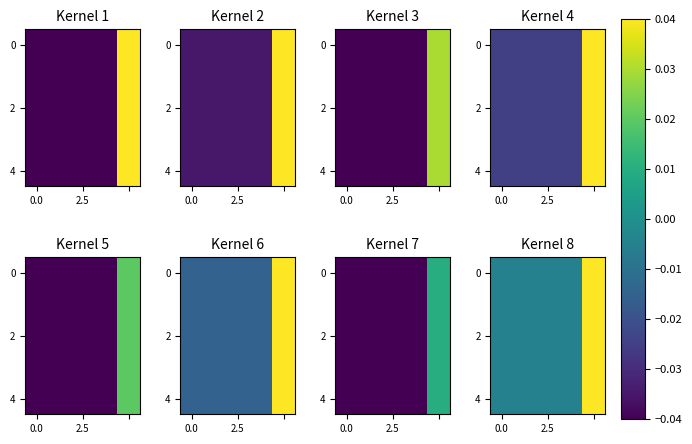

How many negative values does the 2 series have?

4